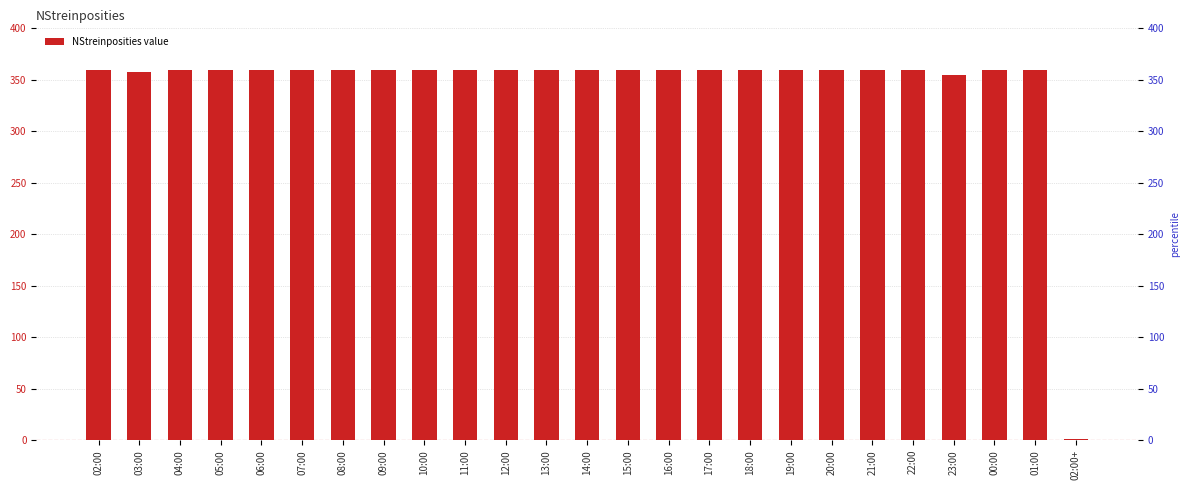

What is the value of the 6th bar from the left?

360